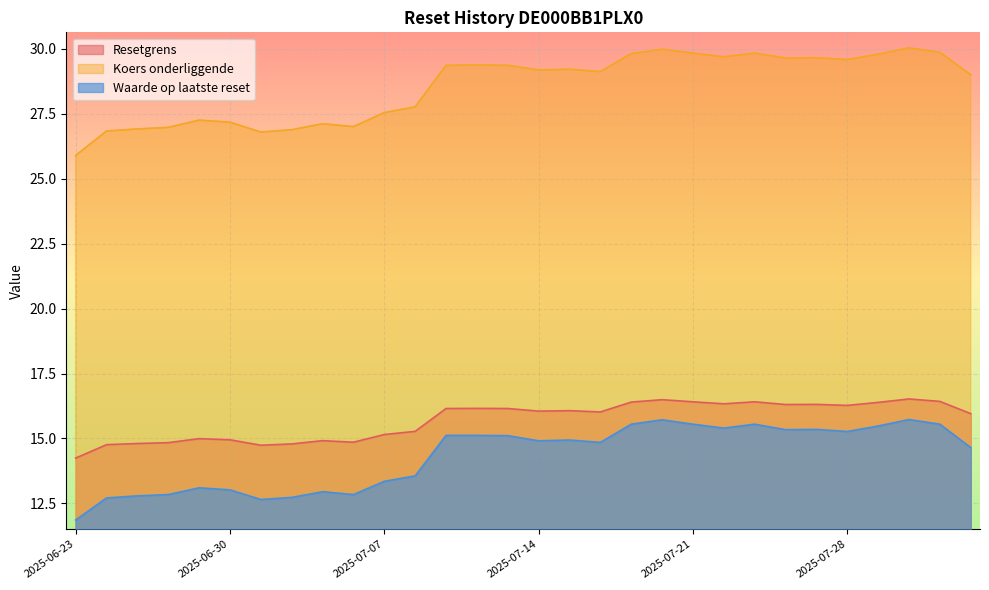

What are all the series names shown in the legend?

Resetgrens, Koers onderliggende, Waarde op laatste reset